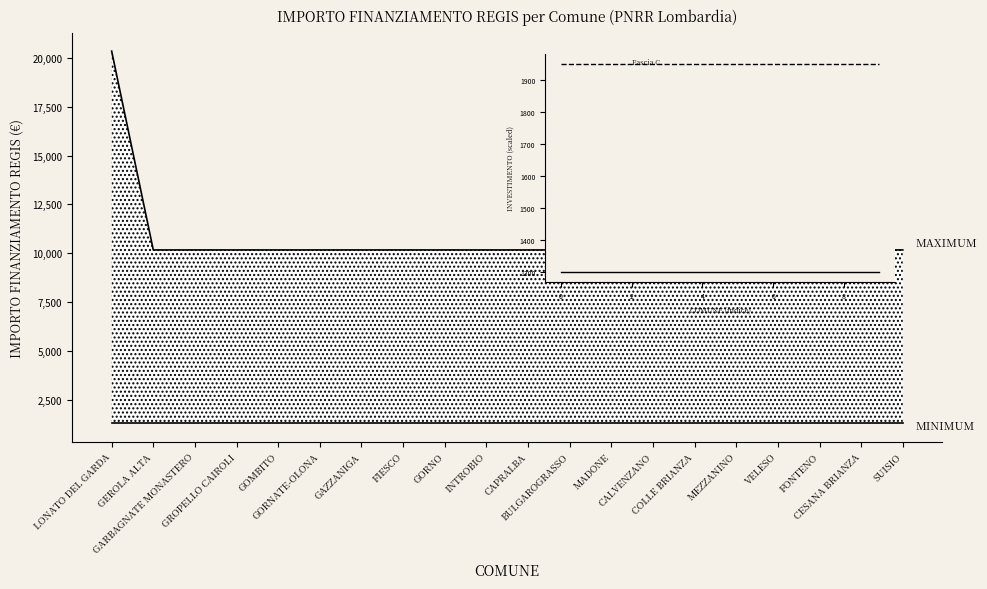

Does the chart have visible grid lines?

No